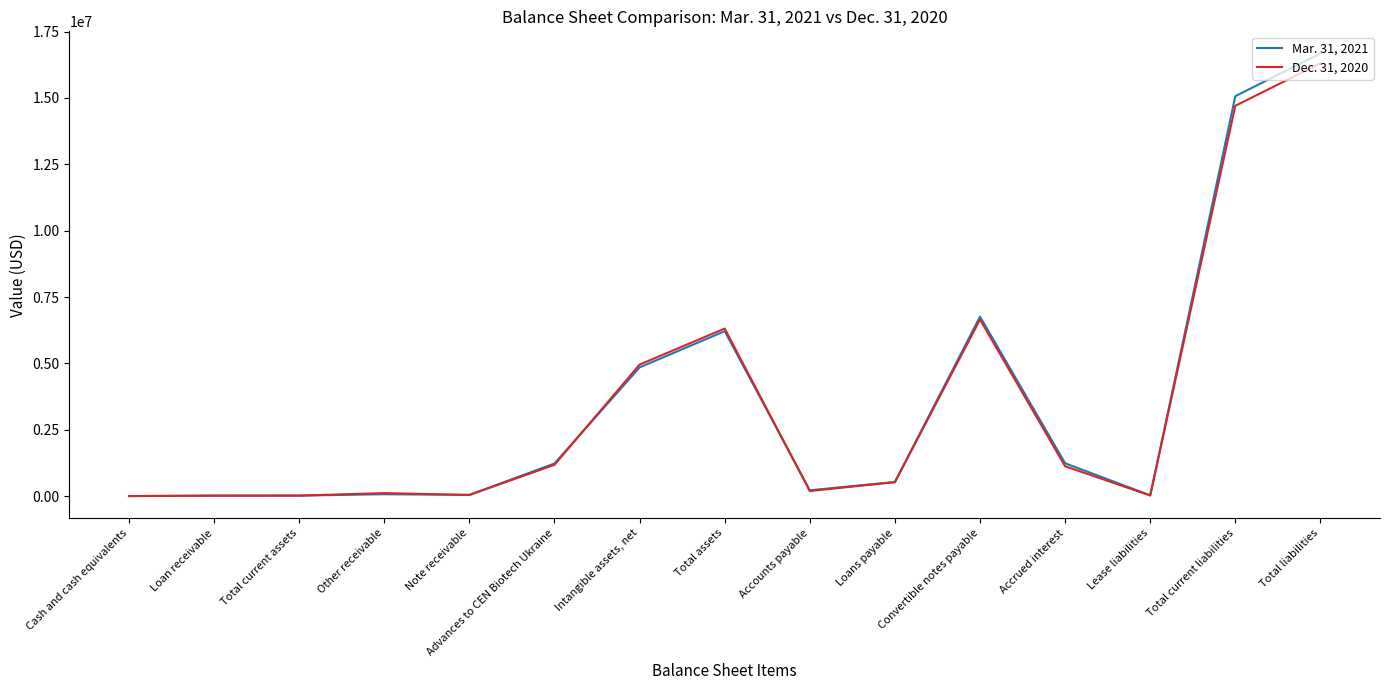

What position from the left is Total assets?

8